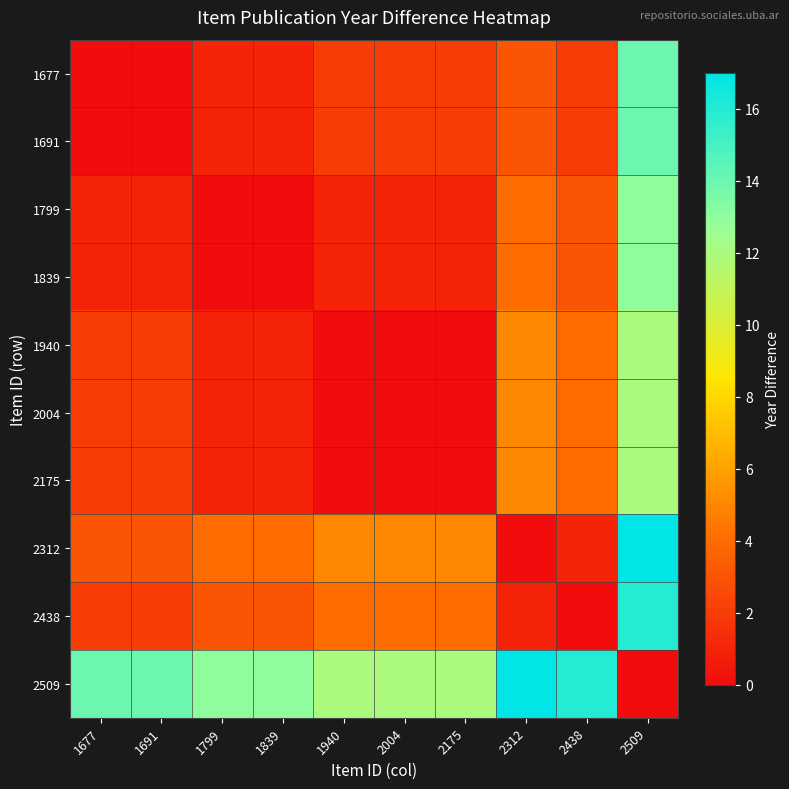

How many categories are shown in the chart?

10